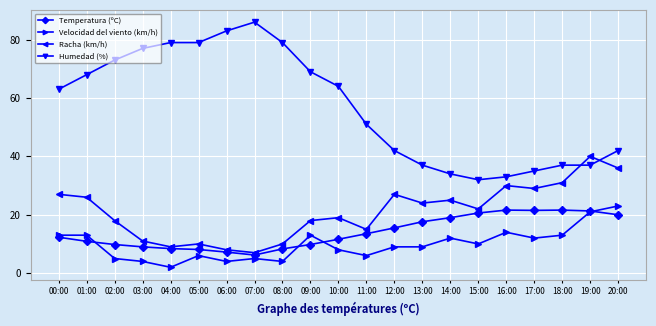

What are all the series names shown in the legend?

Temperatura (ºC), Velocidad del viento (km/h), Racha (km/h), Humedad (%)